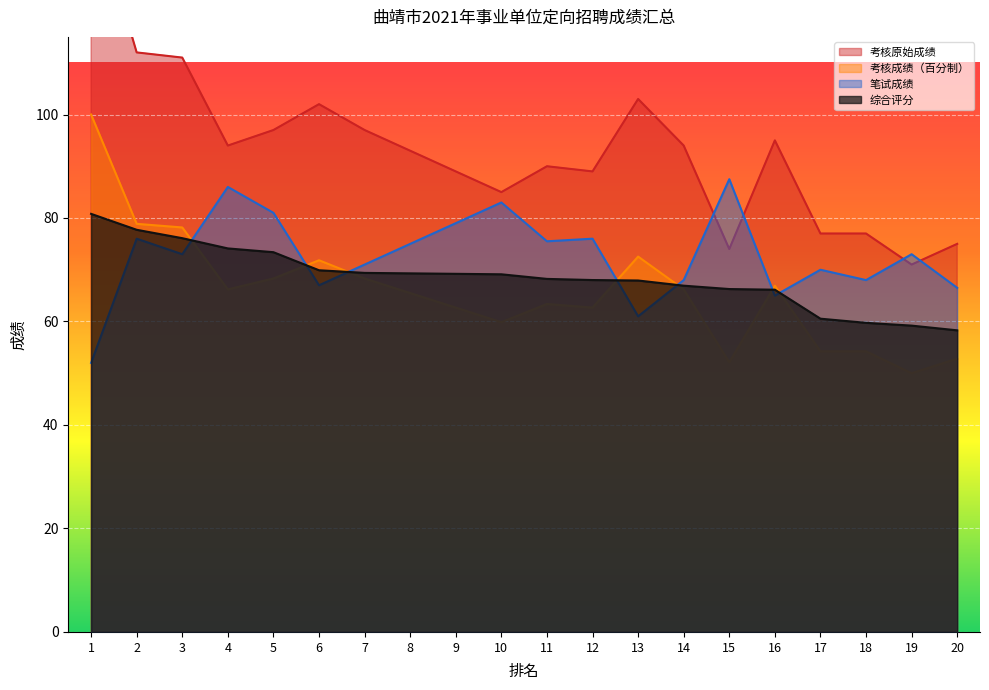

In 笔试成绩, how many points are higher than both neighbors (excluding endpoints)?

7